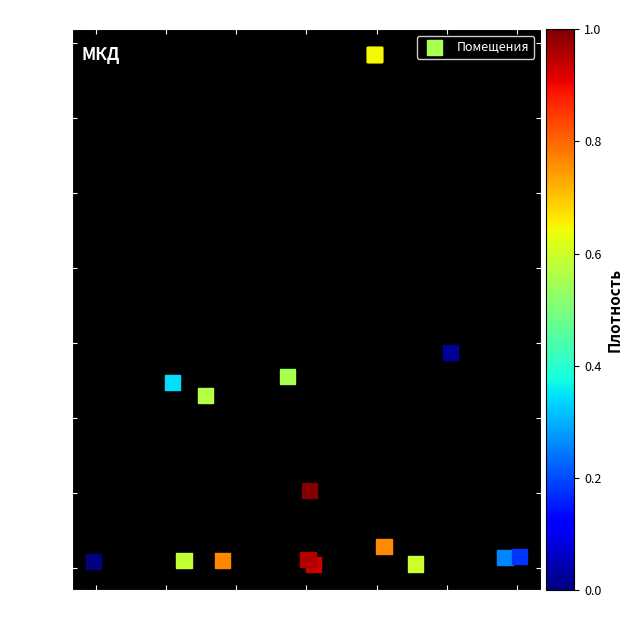

What Y value in the scatter plot is closest to 17245?

14411.6